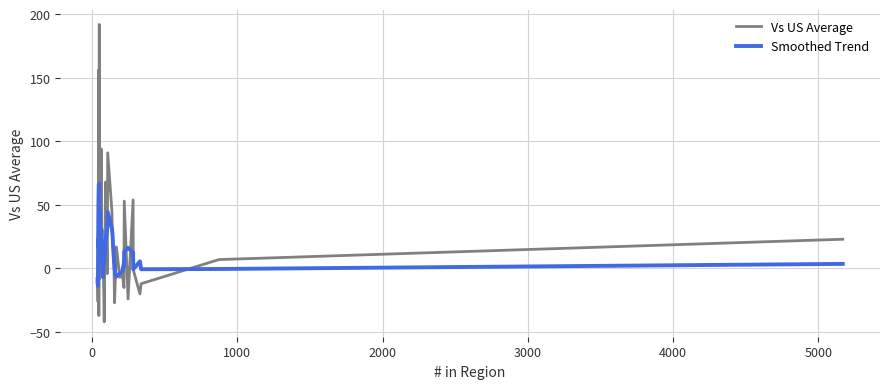

Is the value of Smoothed Trend at 12 greater than the value of Vs US Average at 4000?

No